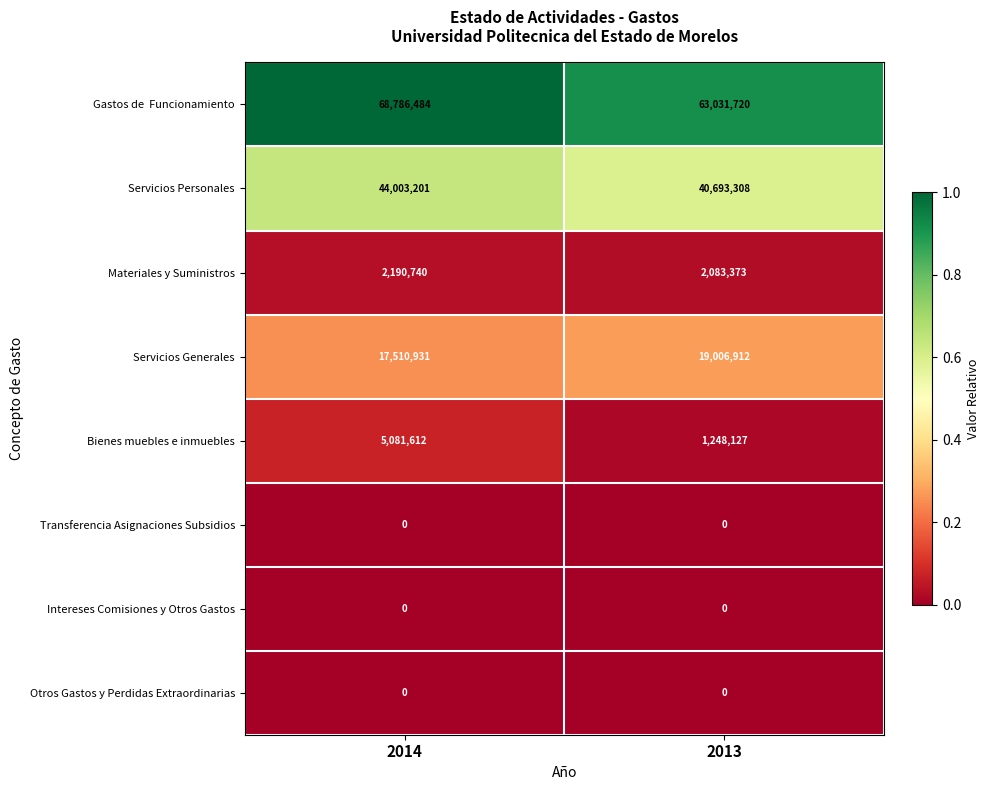

Is the value of Transferencia Asignaciones Subsidios at 2014 greater than the value of Servicios Generales at 2014?

No